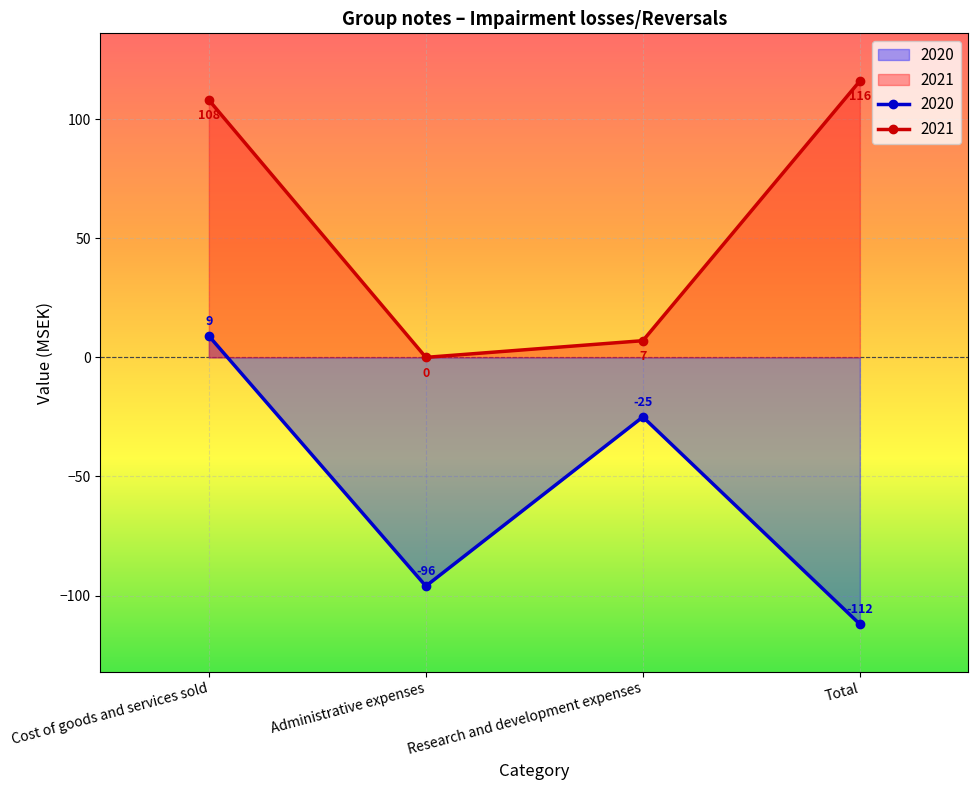

Where is 2020 nearest to the value -51?

Research and development expenses